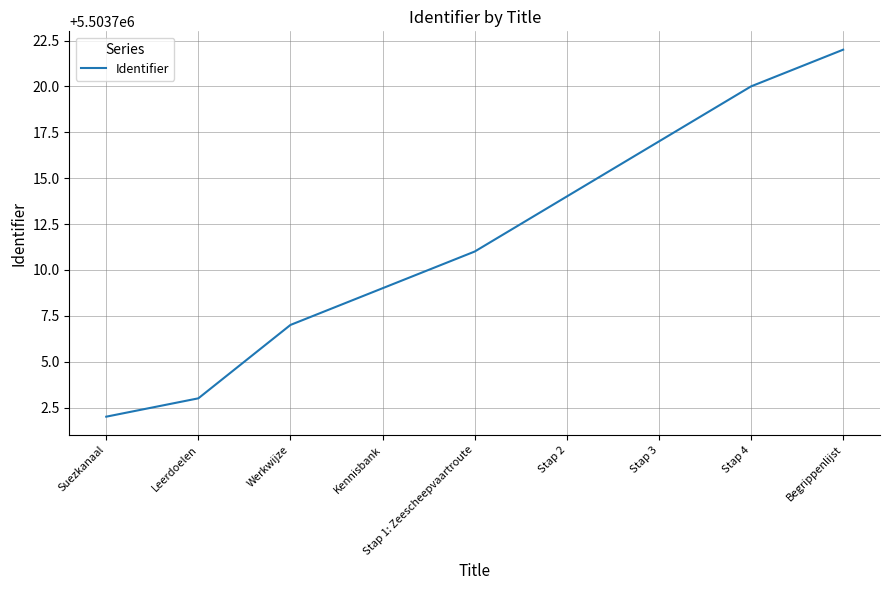

Does the chart have visible grid lines?

Yes